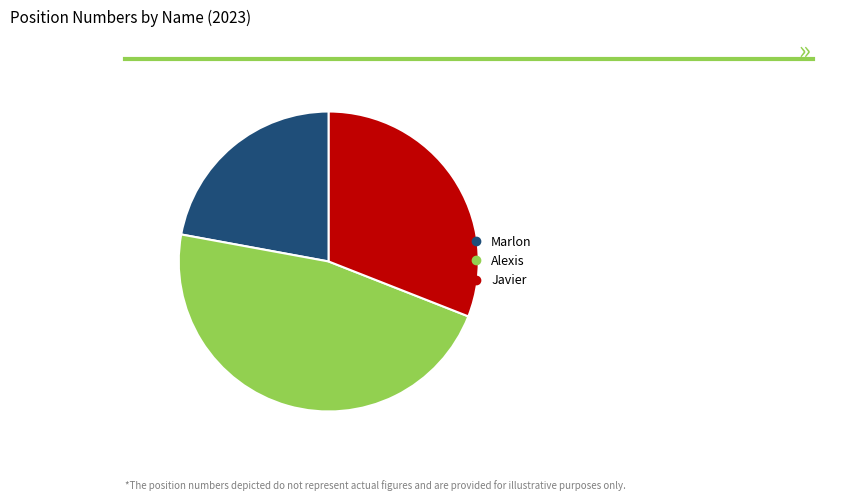

Which has a higher value, Marlon or Alexis?

Alexis